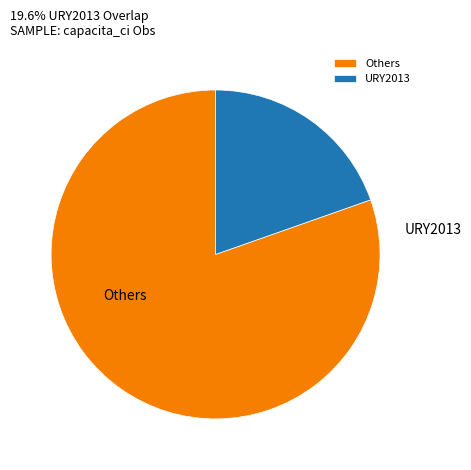

Which category has the biggest portion of the pie?

Others